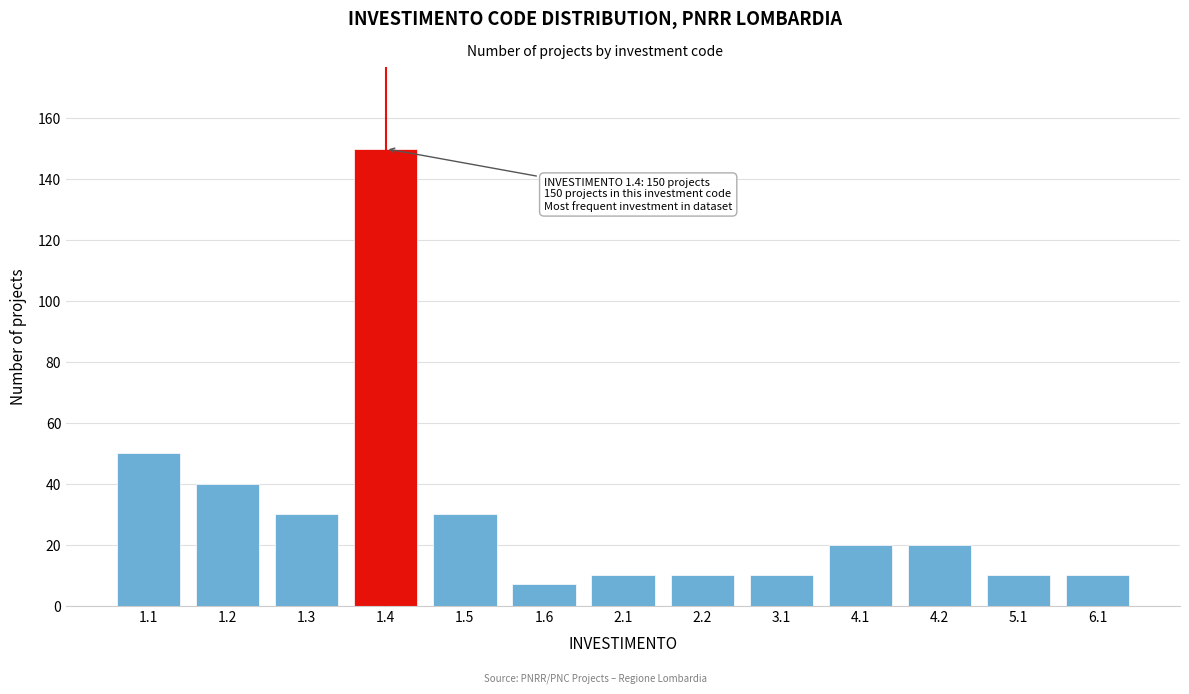

Reading left to right, extract all data points from this chart.

1.1=50	1.2=40	1.3=30	1.4=150	1.5=30	1.6=7	2.1=10	2.2=10	3.1=10	4.1=20	4.2=20	5.1=10	6.1=10